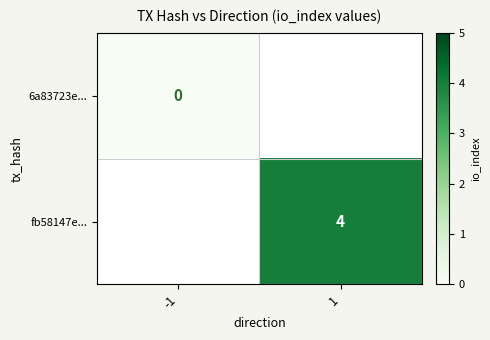

The value of fb58147e... at 1 is 4. True or false?

True